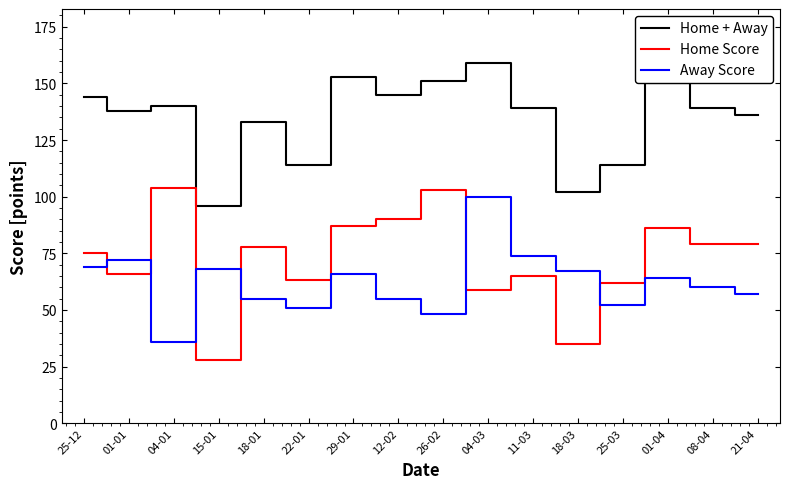

Between 26-02 and 11-03, which series saw the biggest shift?

Home Score